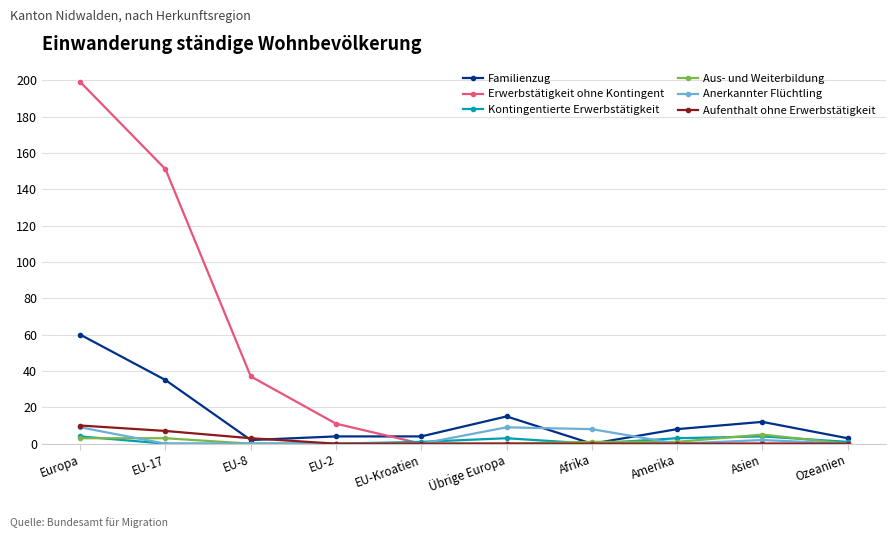

Which series has the widest spread of values?

Erwerbstätigkeit ohne Kontingent